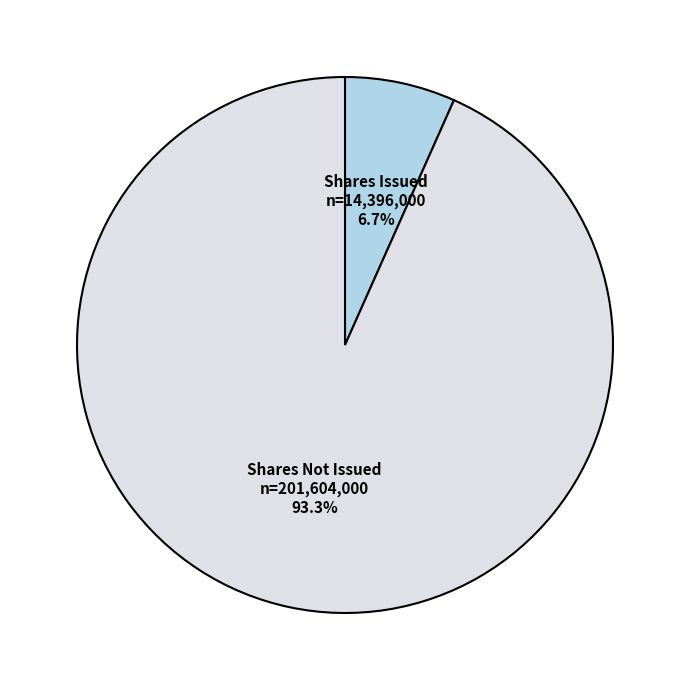

Is there a majority slice in this chart?

Yes